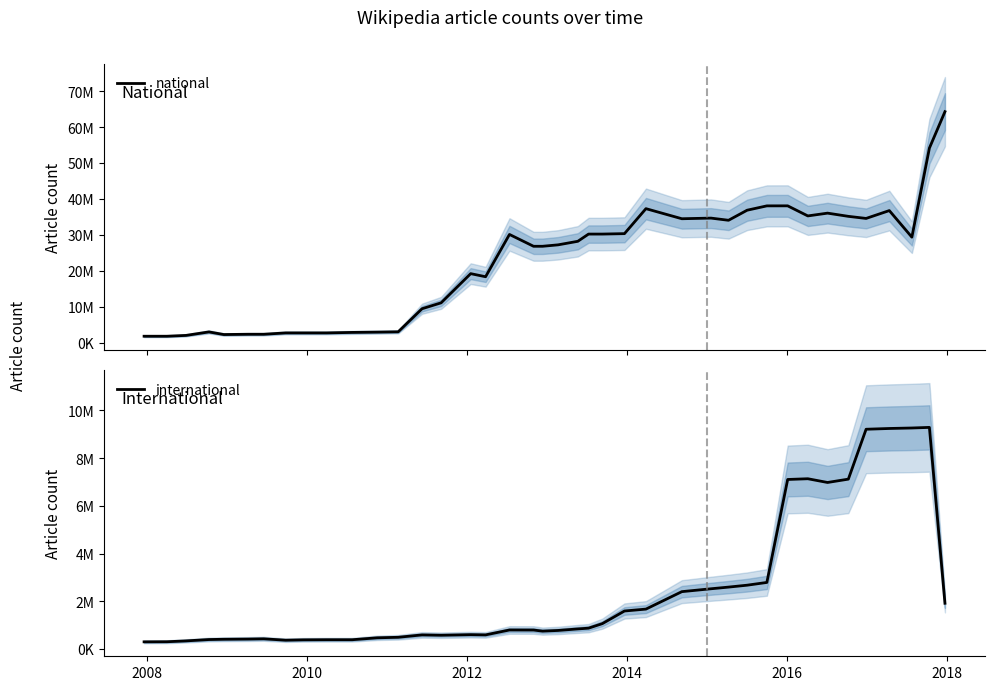

The value of international at 37 is 4794976. True or false?

False